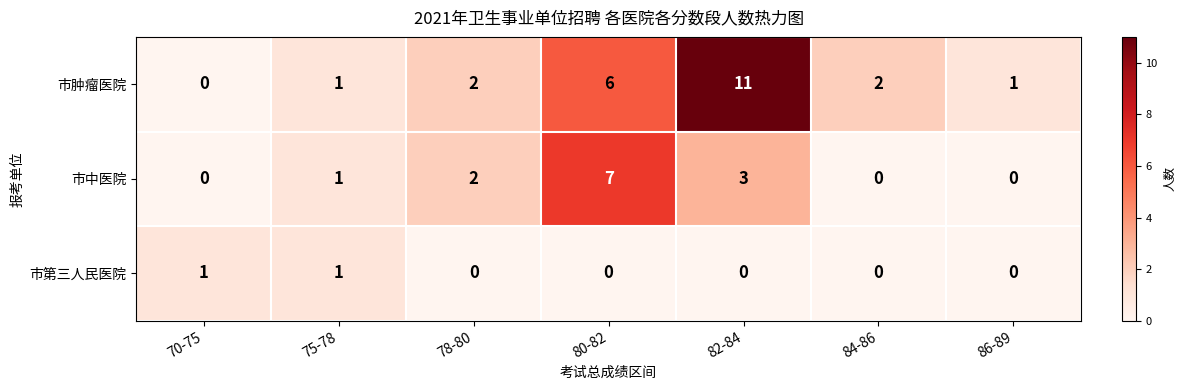

Which series has the widest spread of values?

市肿瘤医院